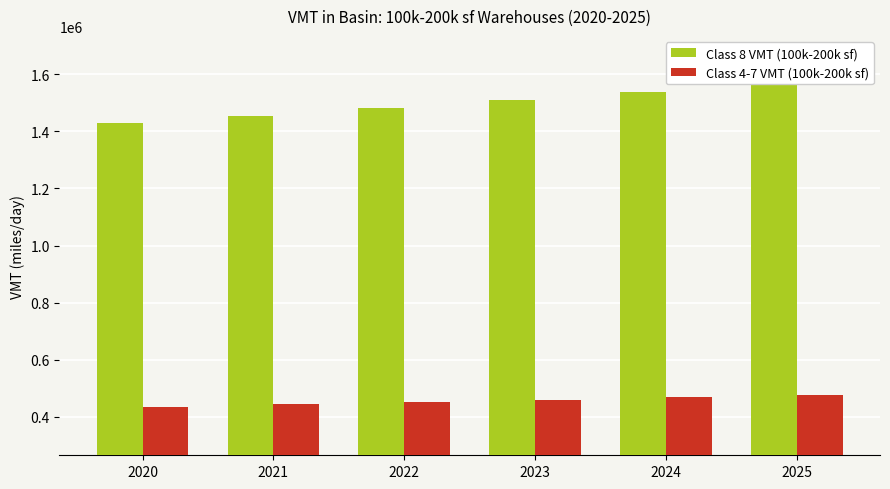

Count the number of data series in this chart.

2